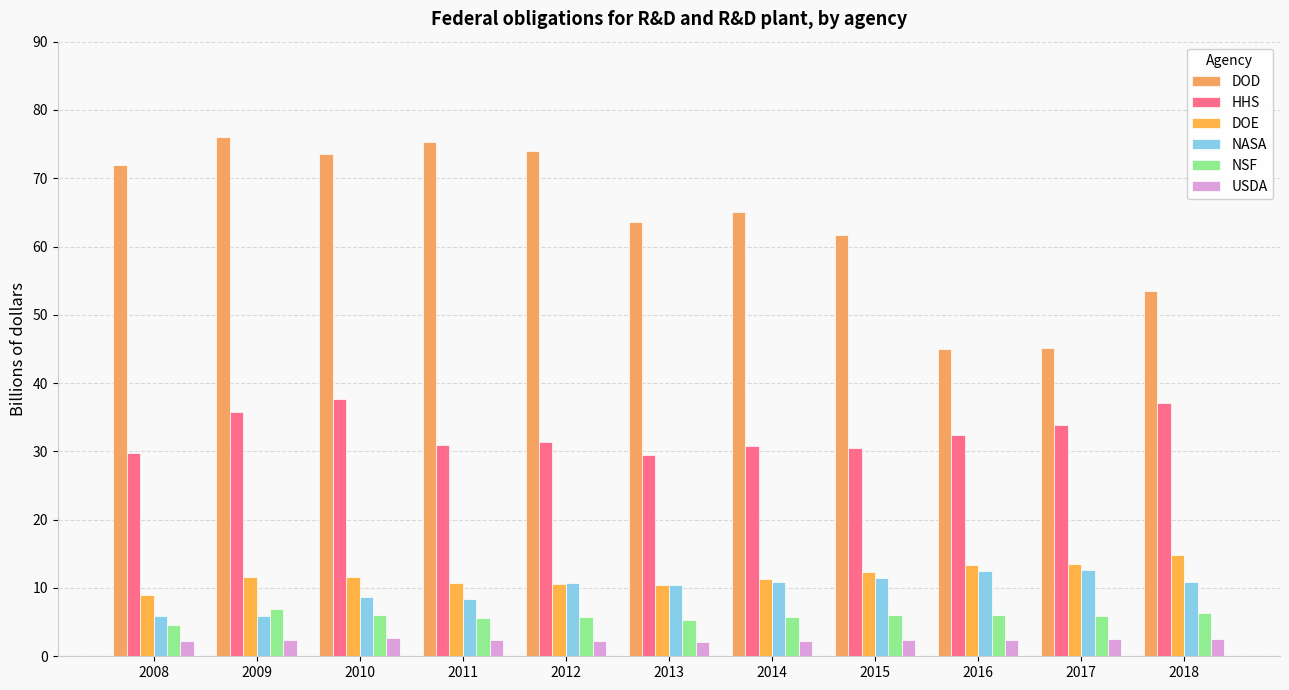

What is the average value of the HHS series?

32.7